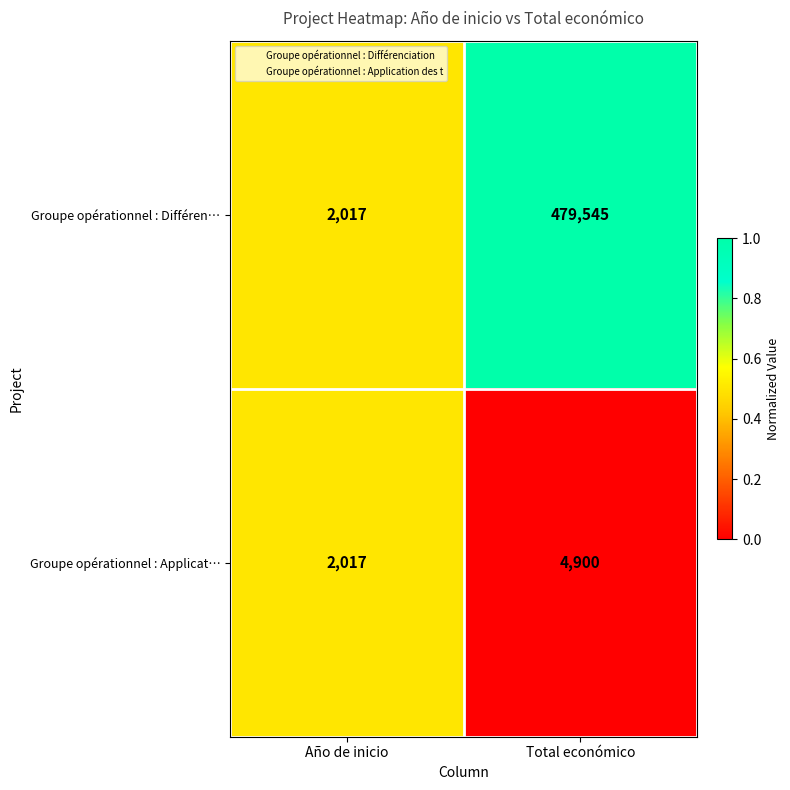

What is the sum of the Groupe opérationnel : Applicat… values at Año de inicio and Total económico?

6917